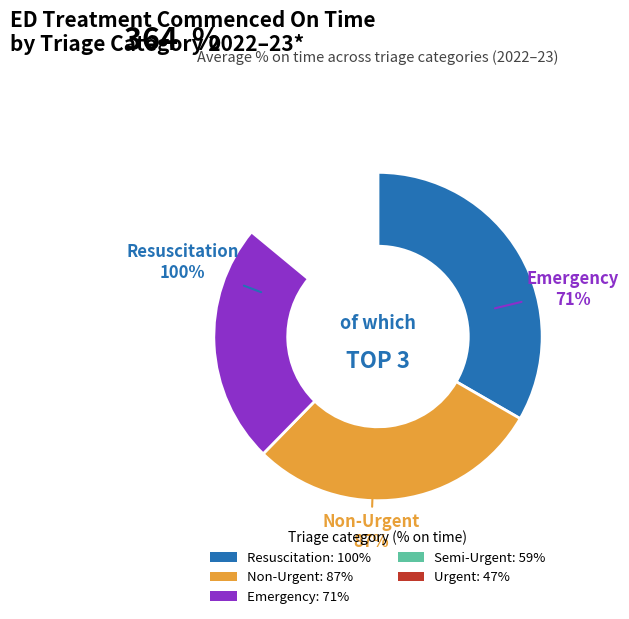

Combined, do Resuscitation and Emergency account for over 50%?

No